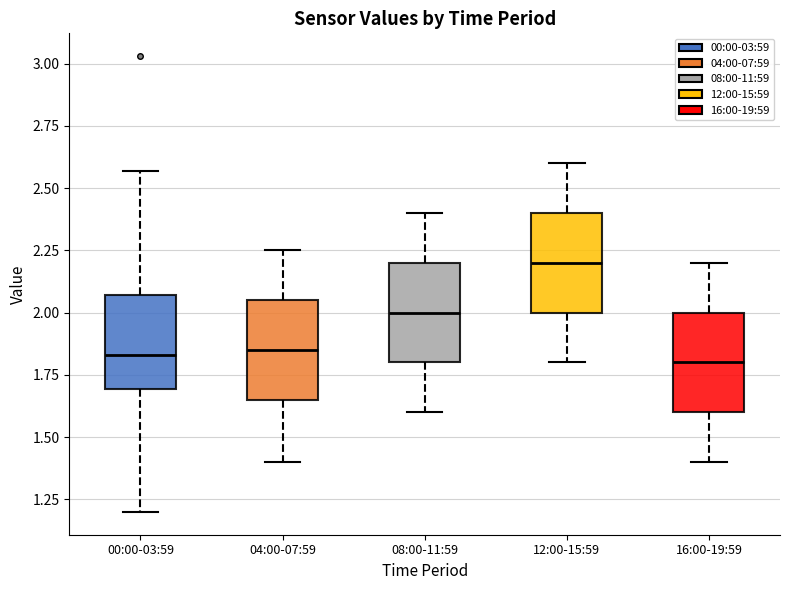

Reading left to right, read every box against the y-axis: the position of its median line, the range the box covers, and the ends of its whiskers. The values are not printed on the chart, so give them approximately, as read against the axis.

00:00-03:59: median 1.85, box 1.70 to 2.05, whiskers 1.20 to 2.55
04:00-07:59: median 1.85, box 1.65 to 2.05, whiskers 1.40 to 2.25
08:00-11:59: median 2.00, box 1.80 to 2.20, whiskers 1.60 to 2.40
12:00-15:59: median 2.20, box 2.00 to 2.40, whiskers 1.80 to 2.60
16:00-19:59: median 1.80, box 1.60 to 2.00, whiskers 1.40 to 2.20